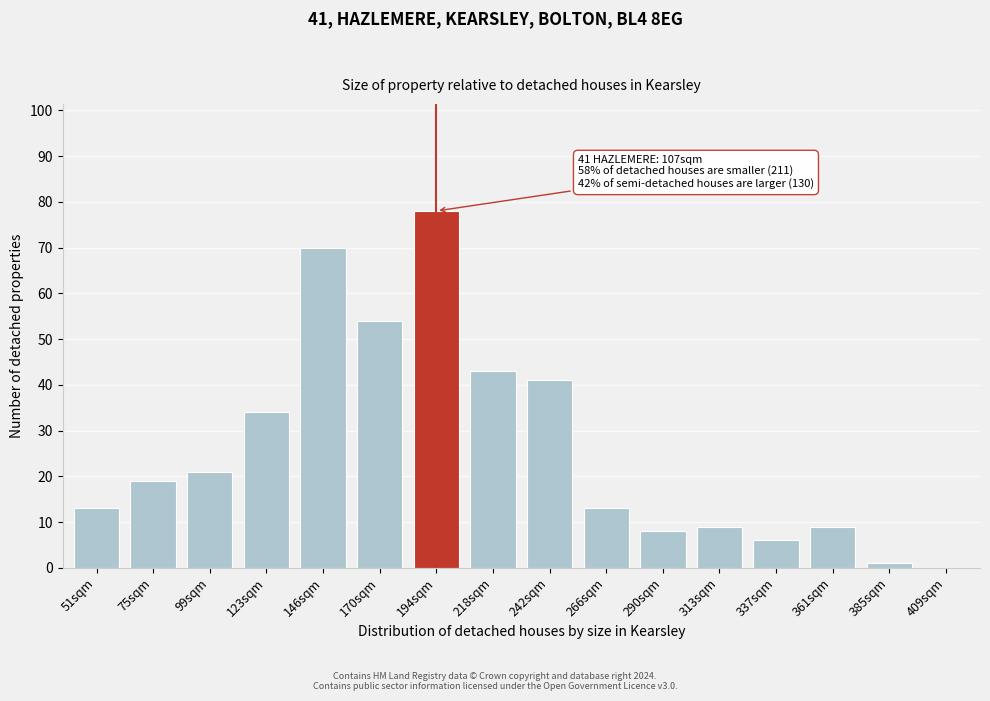

Reading left to right, what are all the values shown in this chart?

51sqm=13	75sqm=19	99sqm=21	123sqm=34	146sqm=70	170sqm=54	194sqm=78	218sqm=43	242sqm=41	266sqm=13	290sqm=8	313sqm=9	337sqm=6	361sqm=9	385sqm=1	409sqm=0